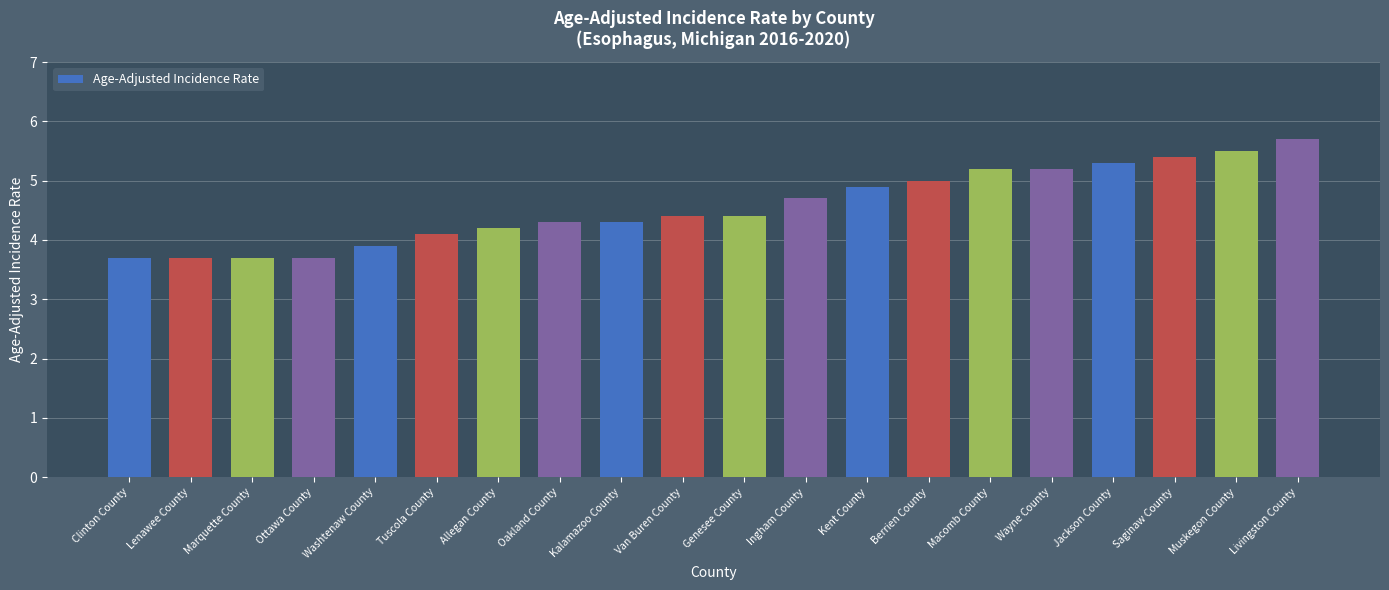

What is the change in value from Marquette County to Kent County?

+1.2